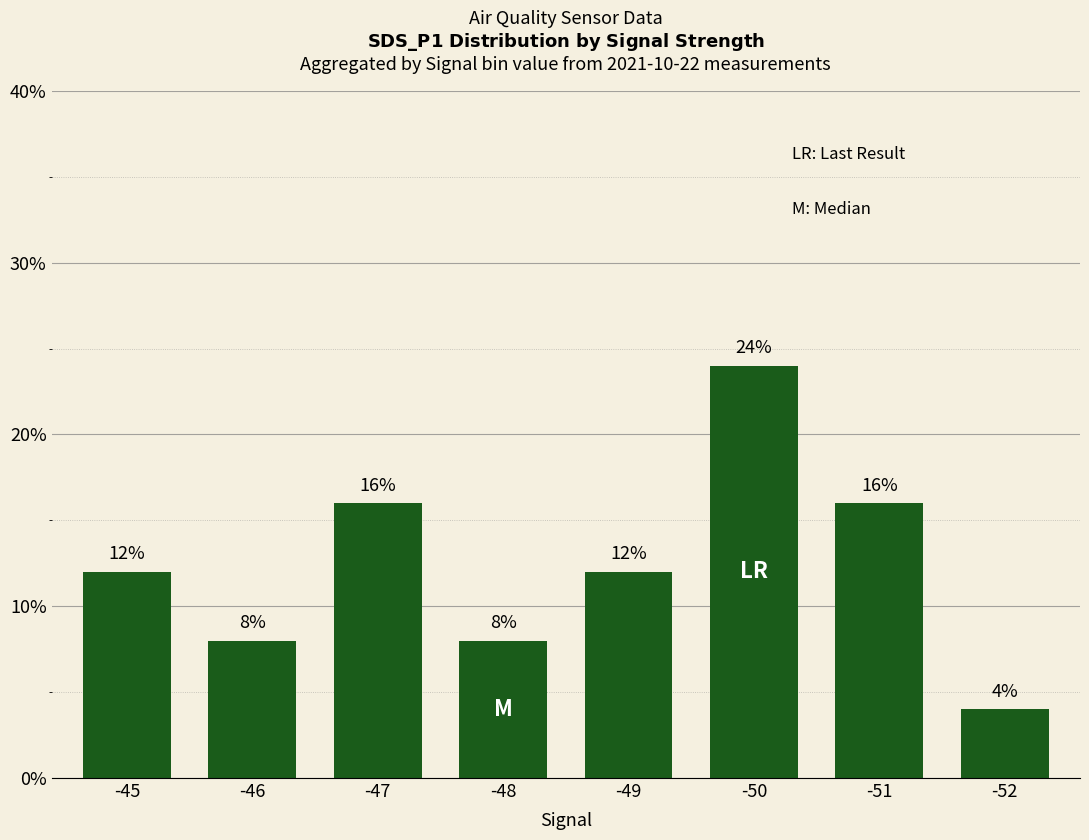

What is the maximum value shown in the chart?

24